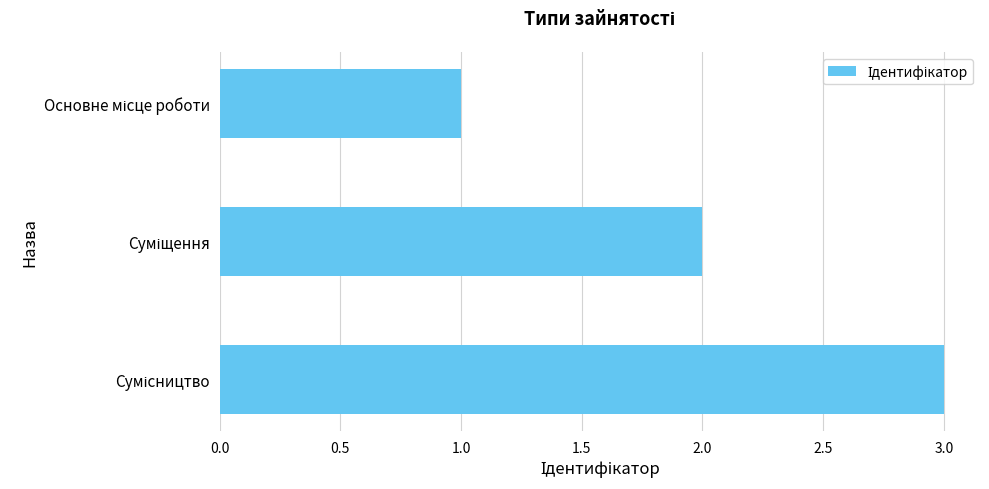

What is the sum of all values?

6